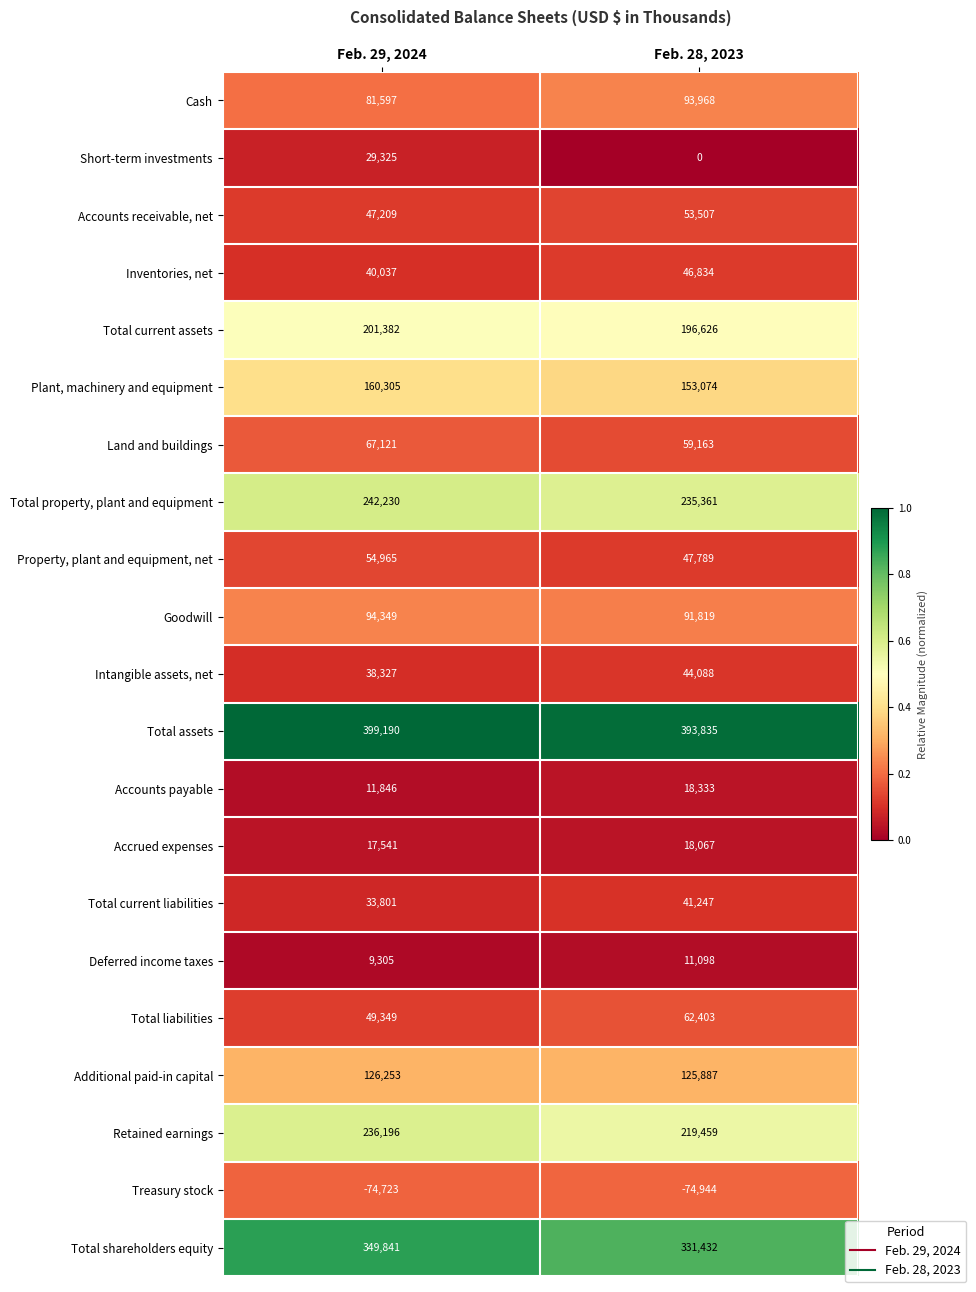

What is the minimum value for Total liabilities?

49349